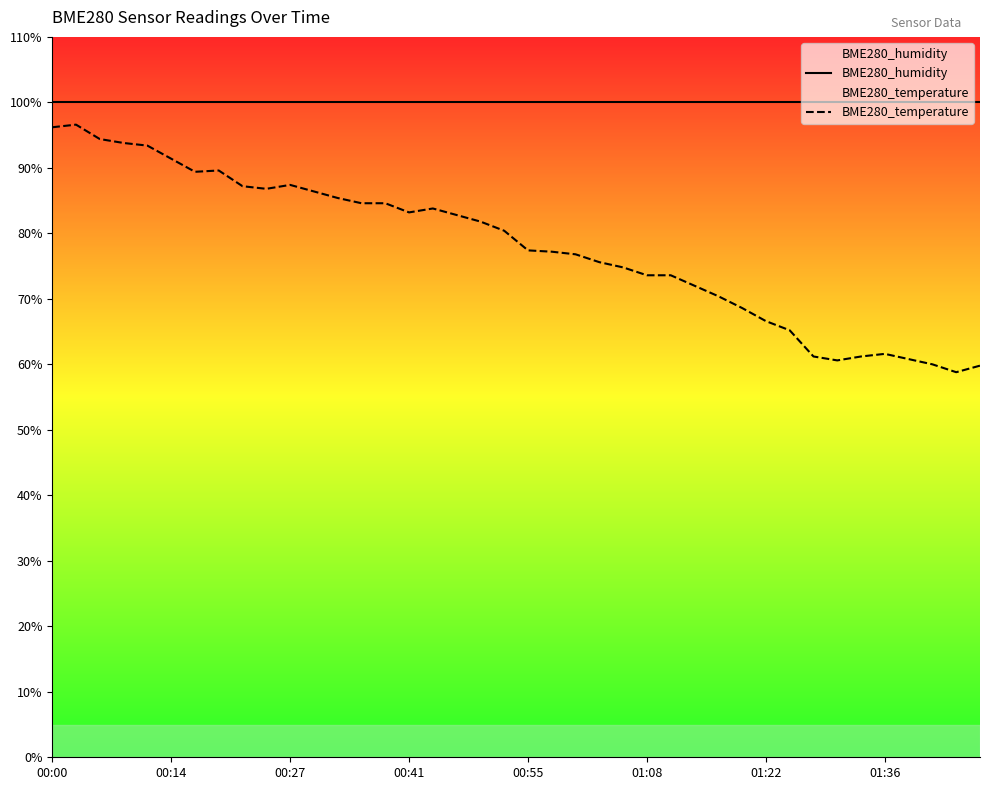

At how many categories does at least one series exceed 63?

40